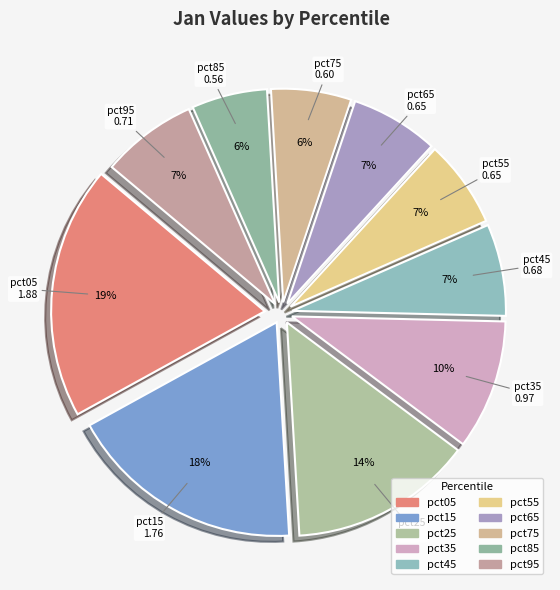

To the nearest percent, what is the average slice percentage?

10%